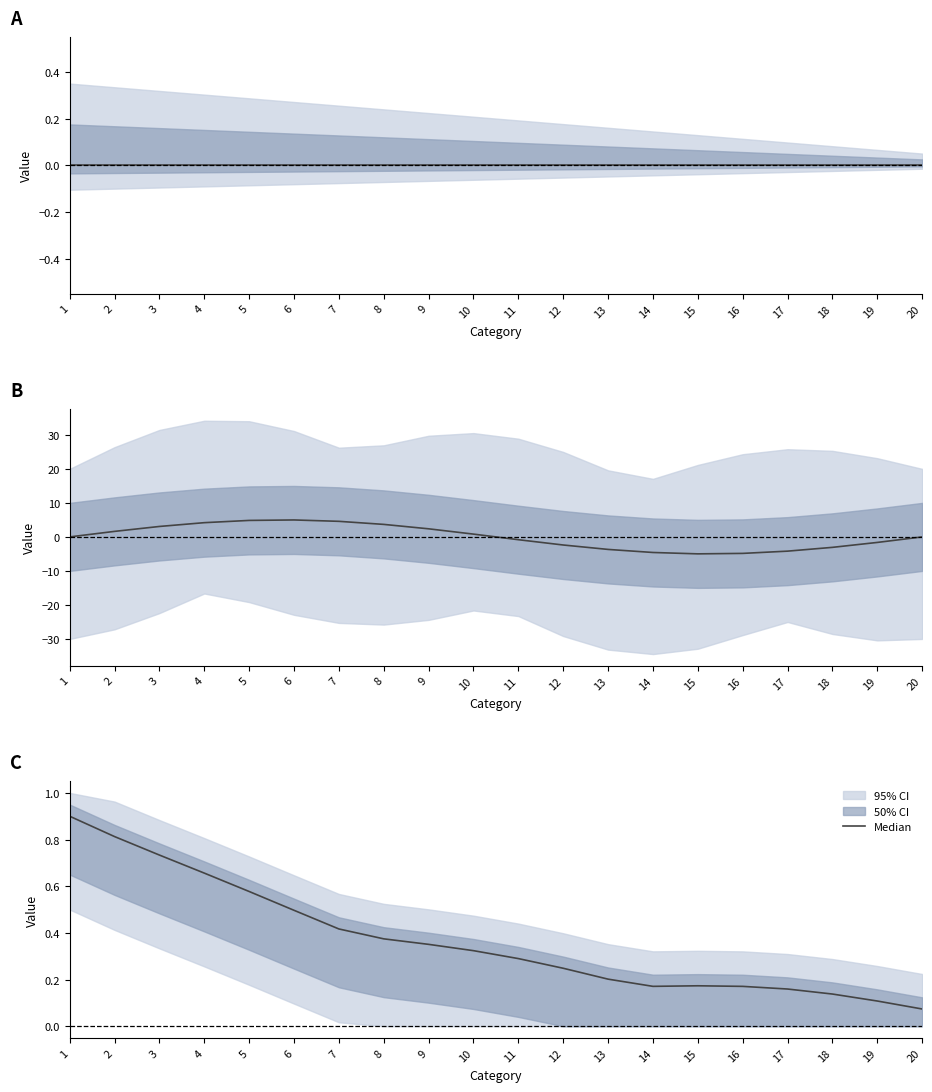

The chart shows a value of 1.1 at 2. True or false?

False